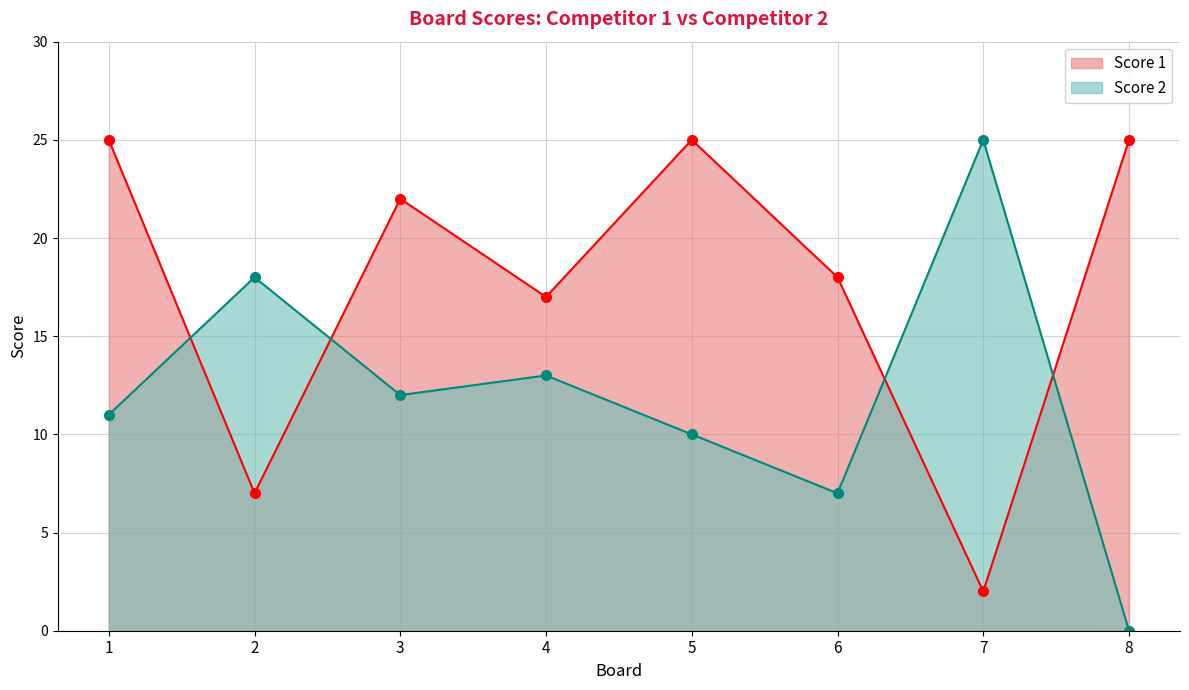

At which category does Score 2 reach its first local peak?

2